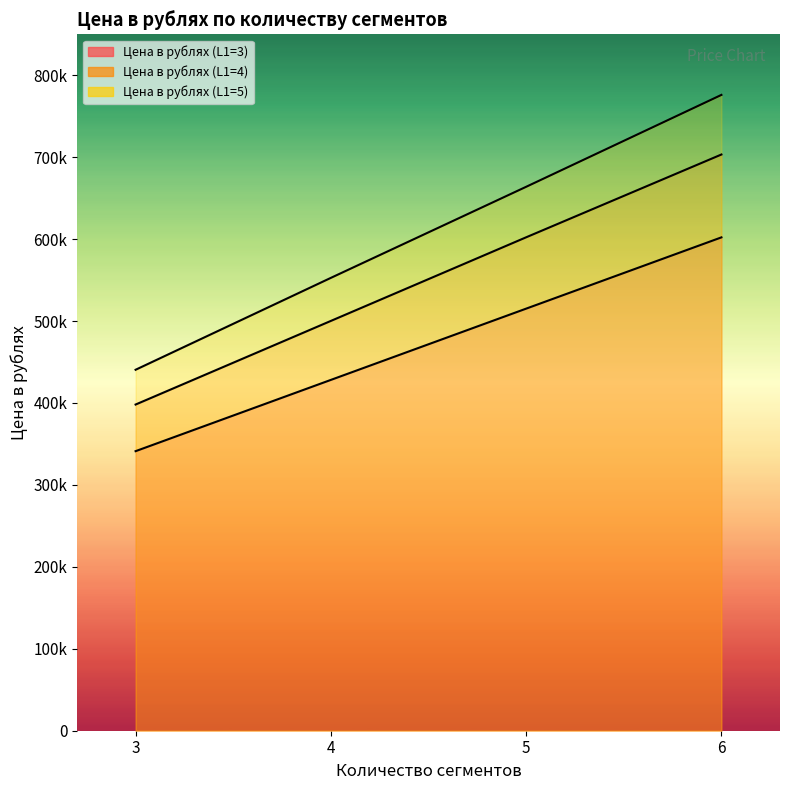

Does the chart have visible grid lines?

No